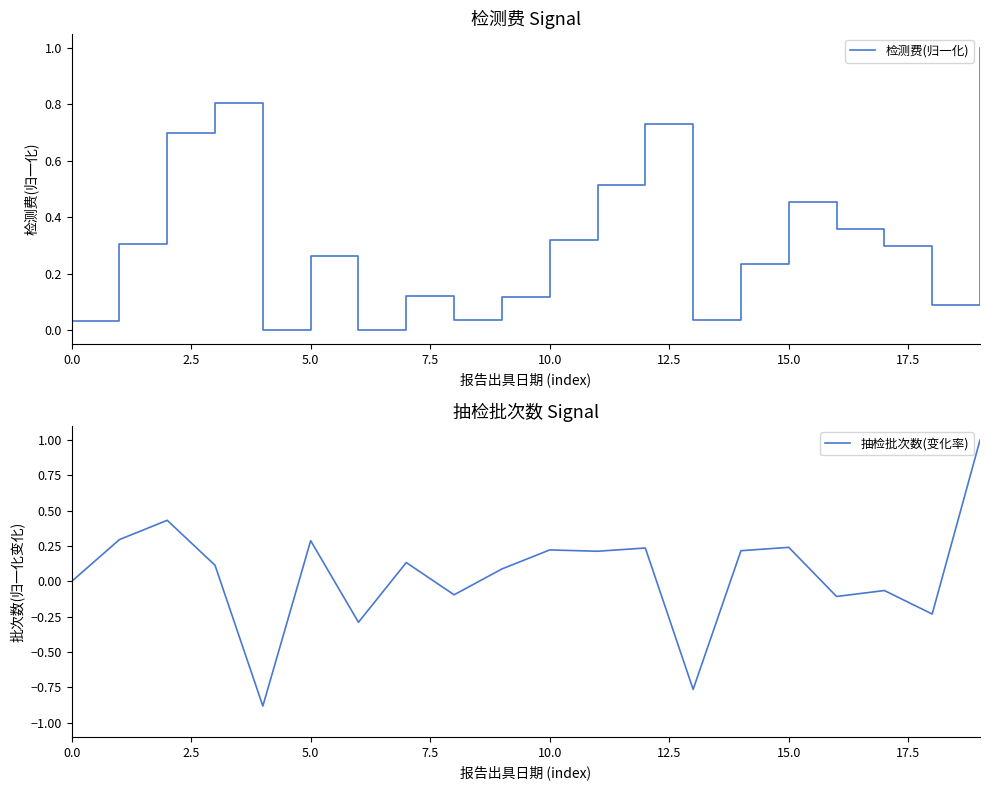

What is the minimum value shown in the chart?

-0.9